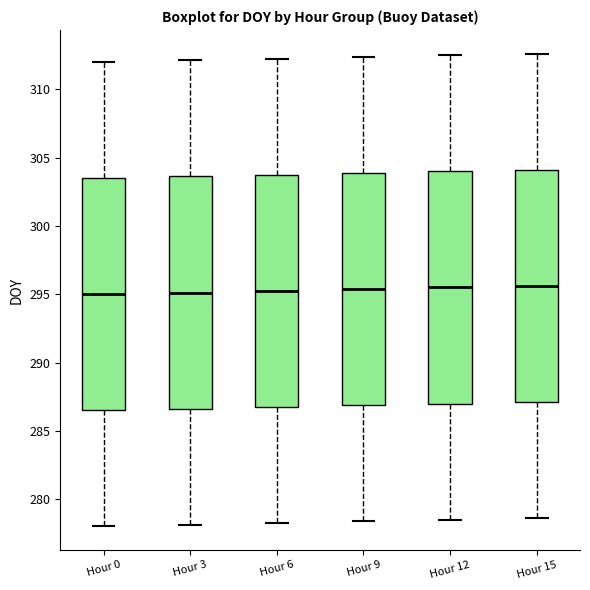

Reading left to right, transcribe this box plot: for each box, give where its median line is, the range the box spans, and where its two whiskers end, as read against the y-axis. The values are not printed on the chart, so give them approximately, as read against the axis.

Hour 0: median 295.0, box 286.5 to 303.5, whiskers 278.0 to 312.0
Hour 3: median 295.0, box 286.5 to 303.5, whiskers 278.0 to 312.0
Hour 6: median 295.5, box 287.0 to 304.0, whiskers 278.5 to 312.5
Hour 9: median 295.5, box 287.0 to 304.0, whiskers 278.5 to 312.5
Hour 12: median 295.5, box 287.0 to 304.0, whiskers 278.5 to 312.5
Hour 15: median 295.5, box 287.0 to 304.0, whiskers 278.5 to 312.5